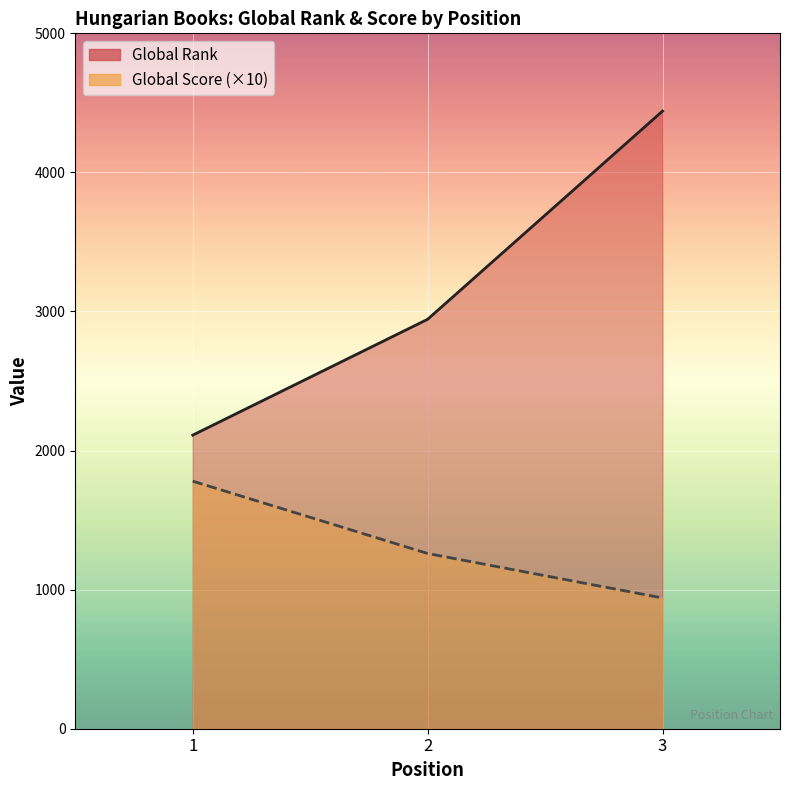

What is the spread (max minus min) of values at 2?

1684